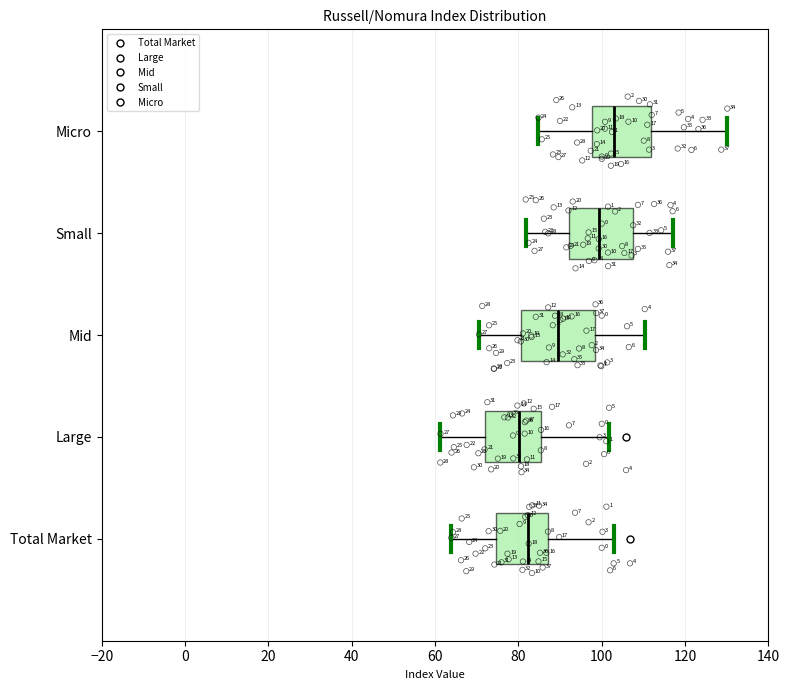

Where does the right whisker of the box for Large end on the x-axis? The values are not printed on the chart, so give them approximately, as read against the axis.

102